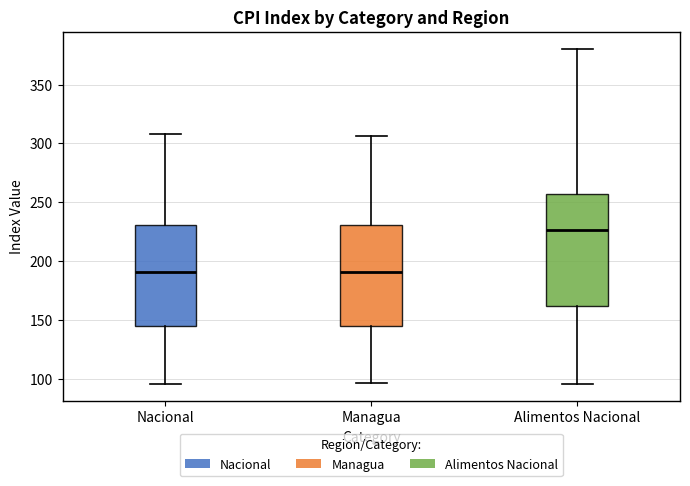

Where does the lower whisker of the box for Managua end on the y-axis? The values are not printed on the chart, so give them approximately, as read against the axis.

95